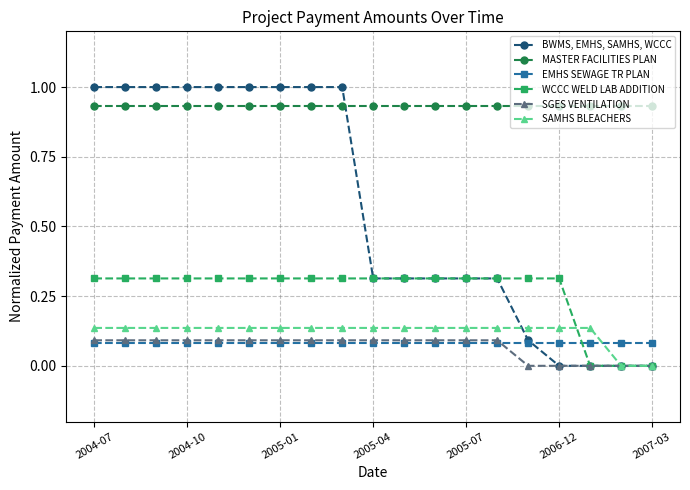

Which series has the largest total across all categories?

MASTER FACILITIES PLAN